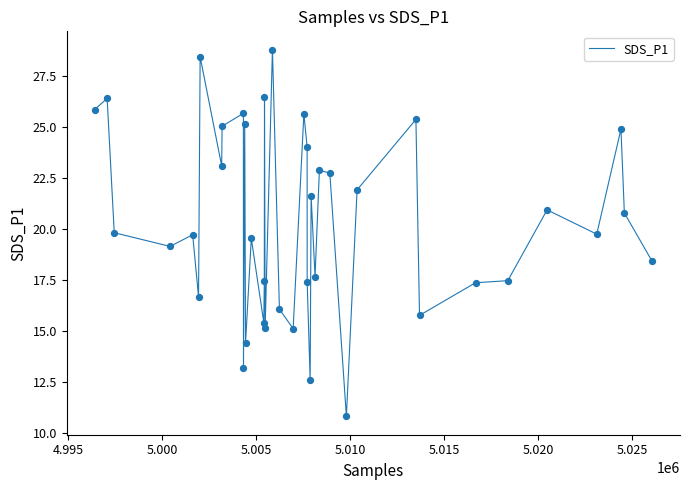

What is the greatest value displayed?

28.8